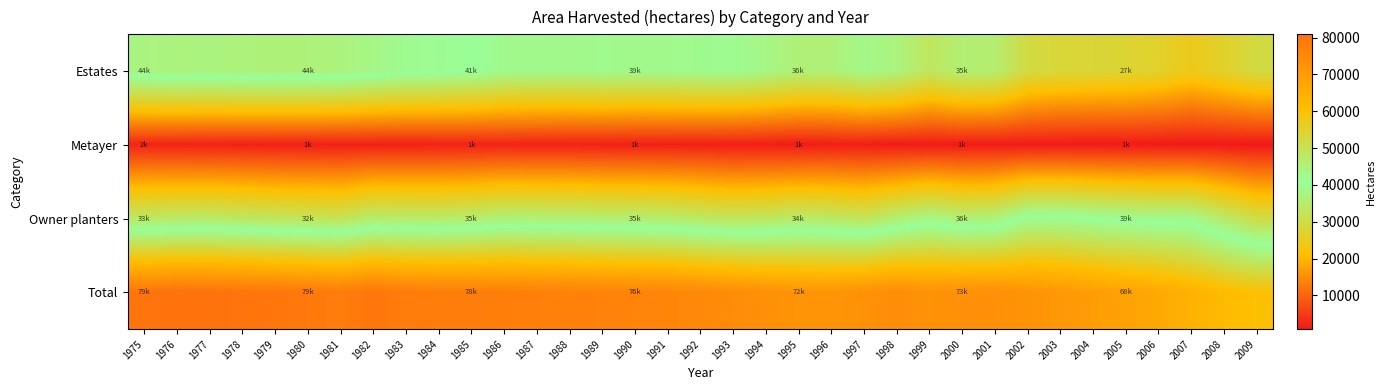

Which label corresponds to the smallest value in the chart?

2009